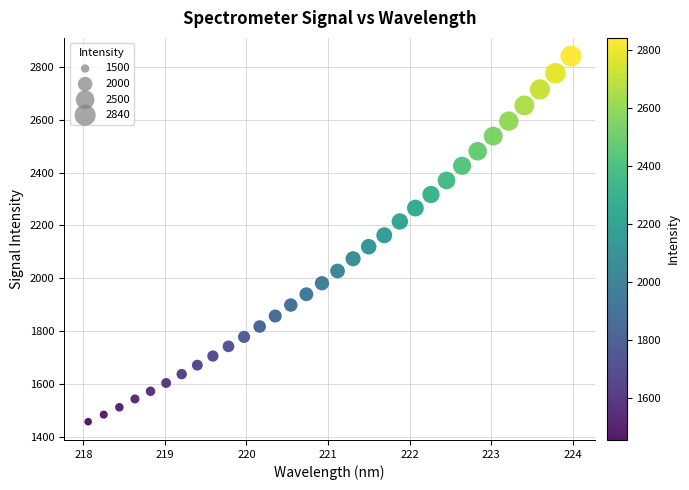

What is the range of Y values (max minus min)?

1383.5